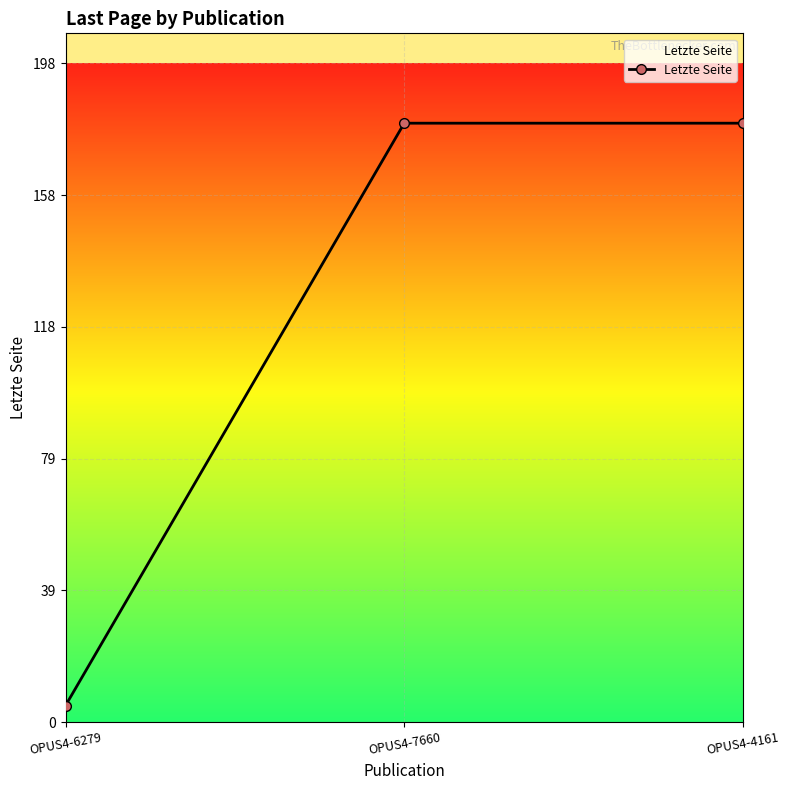

Reading left to right, extract all data points from this chart.

OPUS4-6279=5	OPUS4-7660=180	OPUS4-4161=180